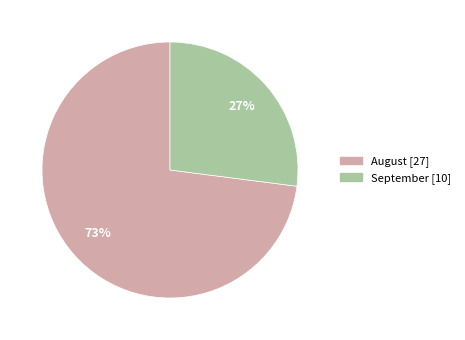

Is there a majority slice in this chart?

Yes